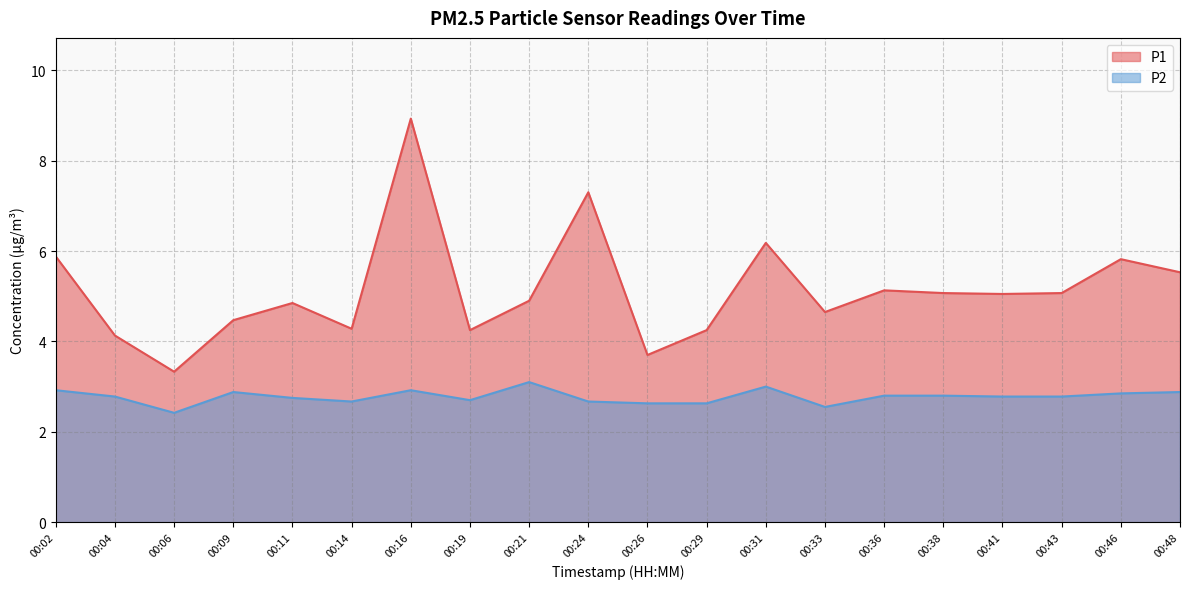

What is the difference between the P2 values at 00:19 and 00:06?

0.3